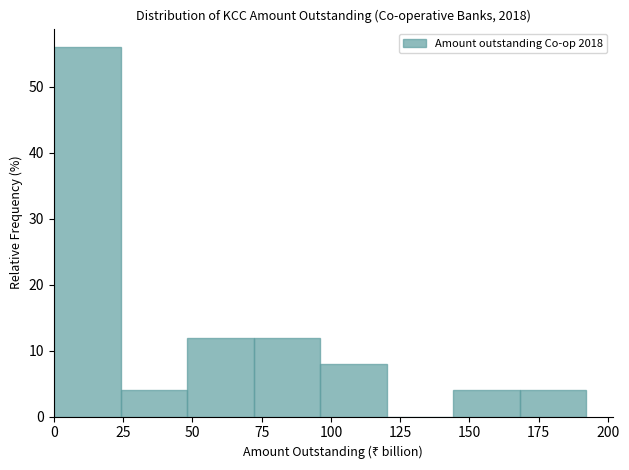

Reading left to right, transcribe this chart: for each bar, give the range it covers on the x-axis and its height. Neither the bar edges nor the heights are printed on the chart, so give them approximately, as read against the axes.

0 to 25: 56
25 to 50: 4
50 to 70: 12
70 to 95: 12
95 to 120: 8
120 to 145: 0
145 to 170: 4
170 to 190: 4